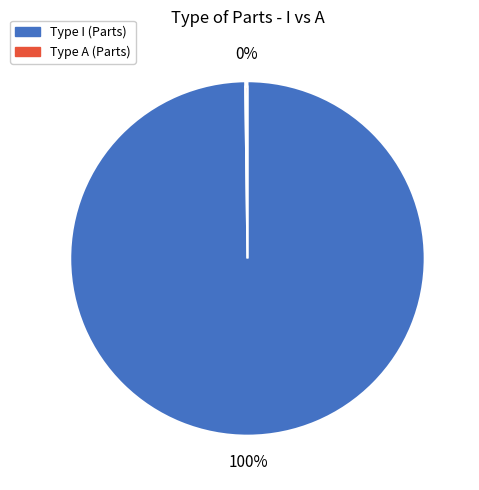

To the nearest percent, what is the average slice percentage?

50%